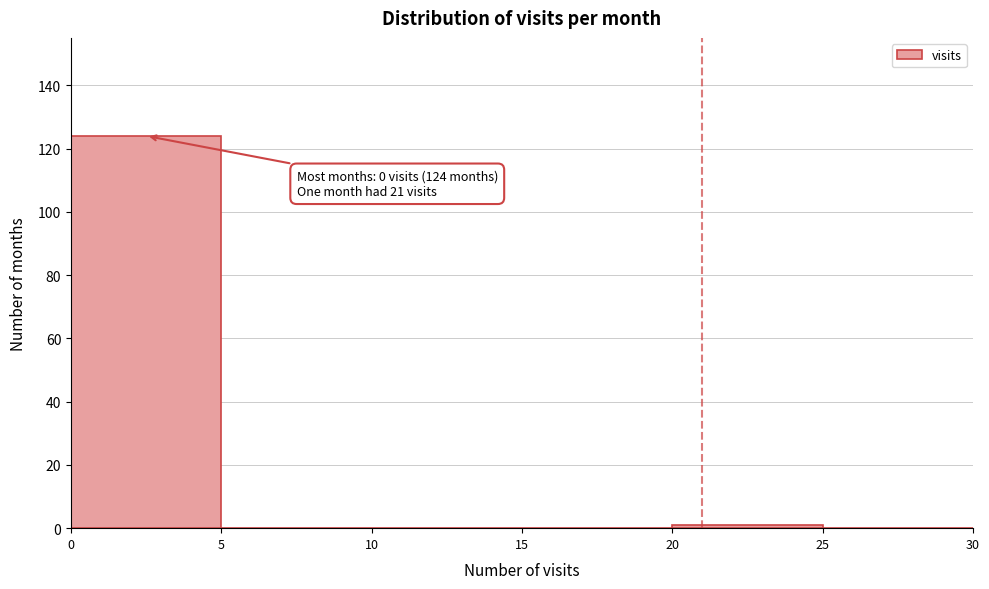

Over which range of the x-axis is the bar tallest?

0 to 5